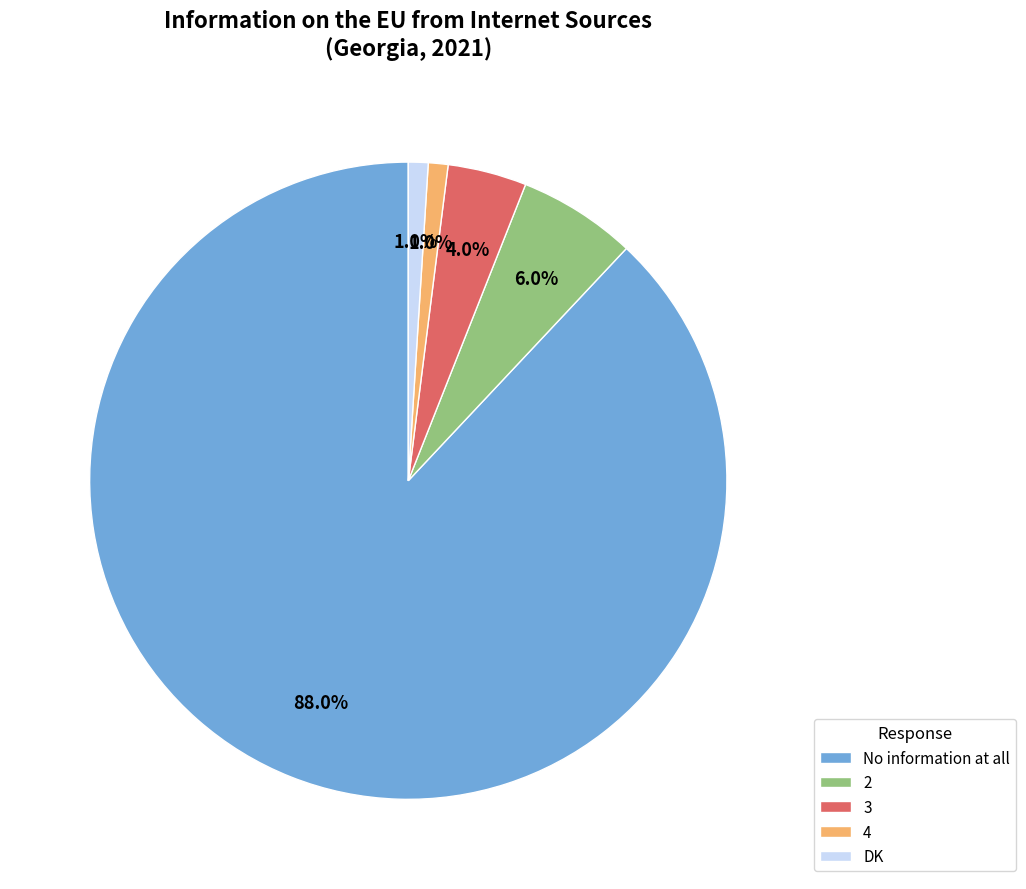

To the nearest percent, what portion does DK represent?

1%